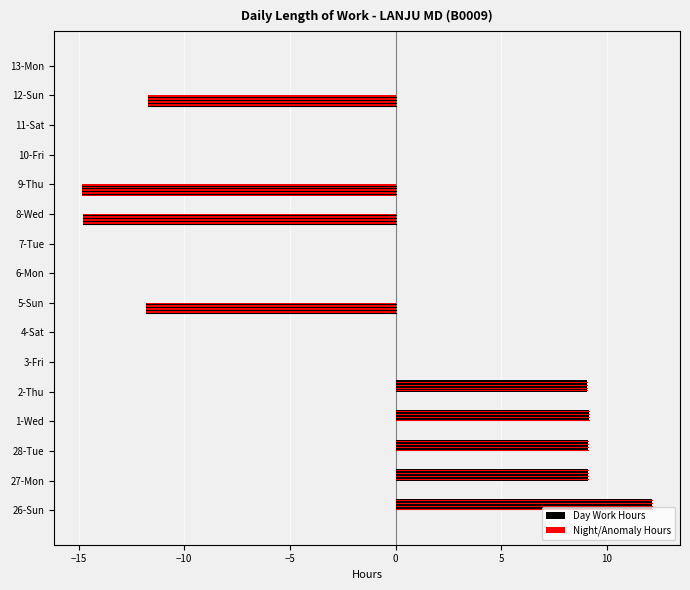

What are all the series names shown in the legend?

Day Work Hours, Night/Anomaly Hours